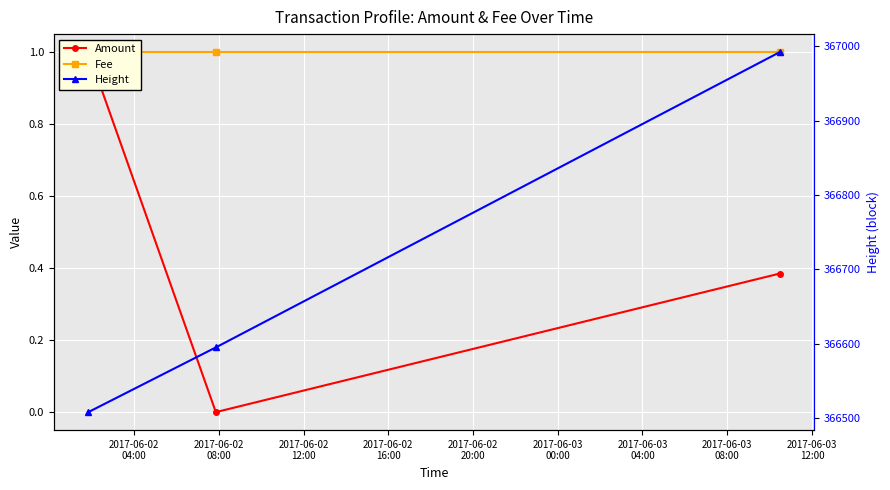

The Height series shows 77239.7 at 2017-06-02
04:00. True or false?

False